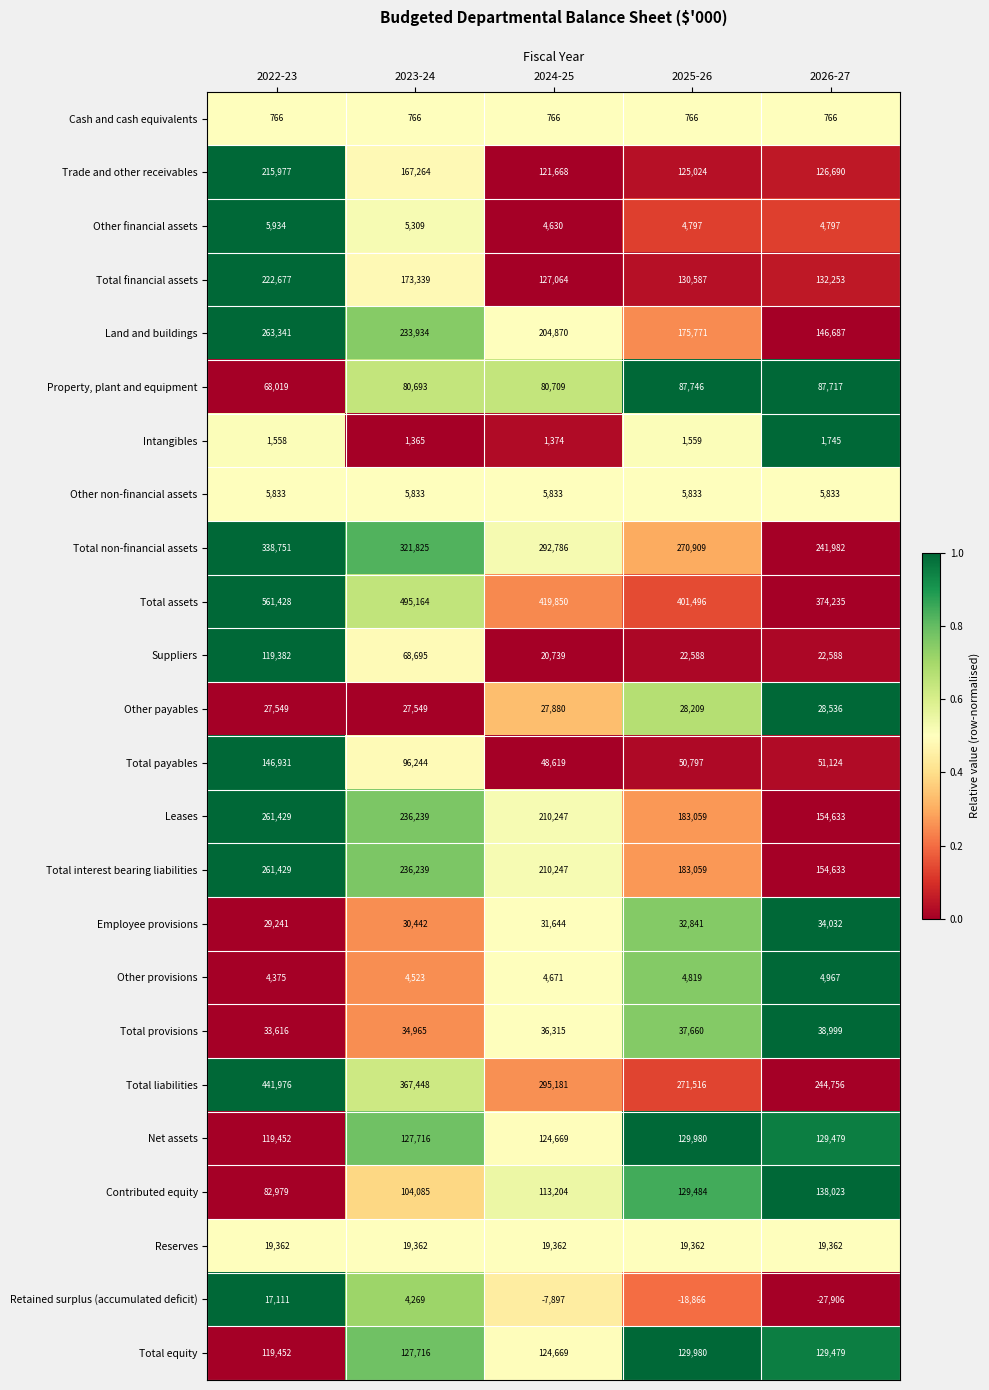

What is the difference between the second highest and second lowest values in the Total non-financial assets series?

50916